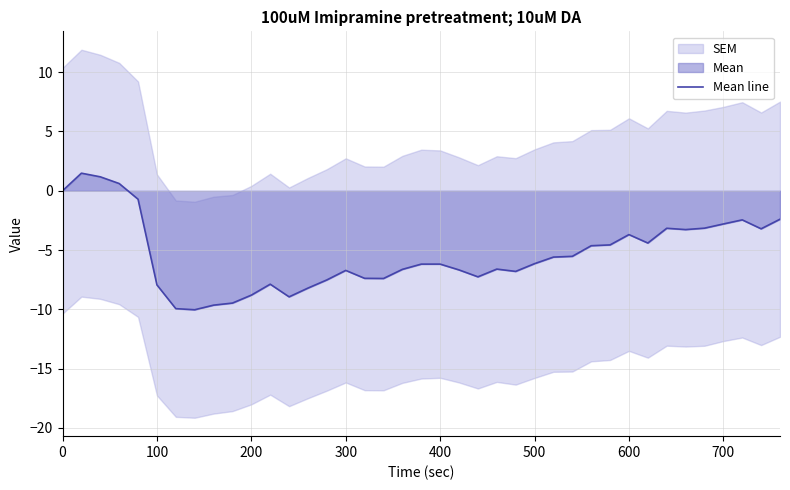

What is the lowest value of the Mean line series?

-10.0